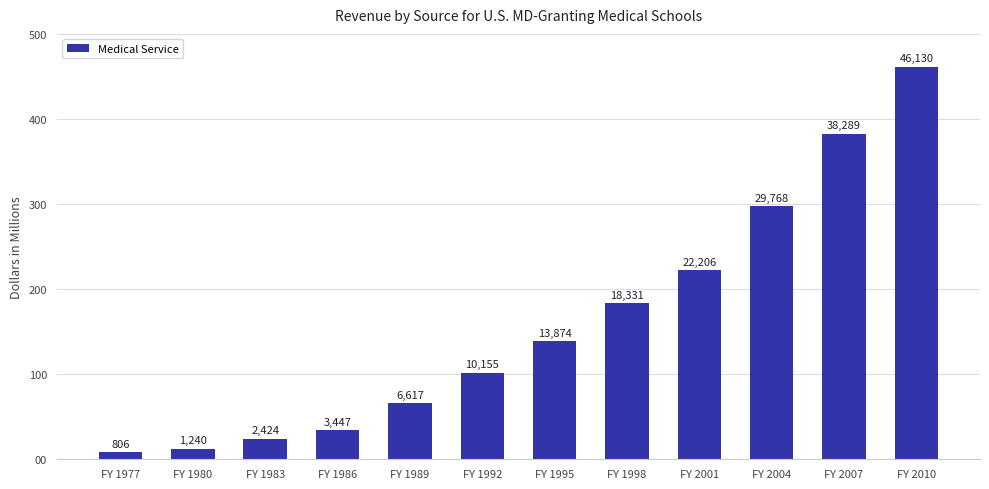

Reading right to left, list all the values displayed in this chart.

46130	38289	29768	22206	18331	13874	10155	6617	3447	2424	1240	806